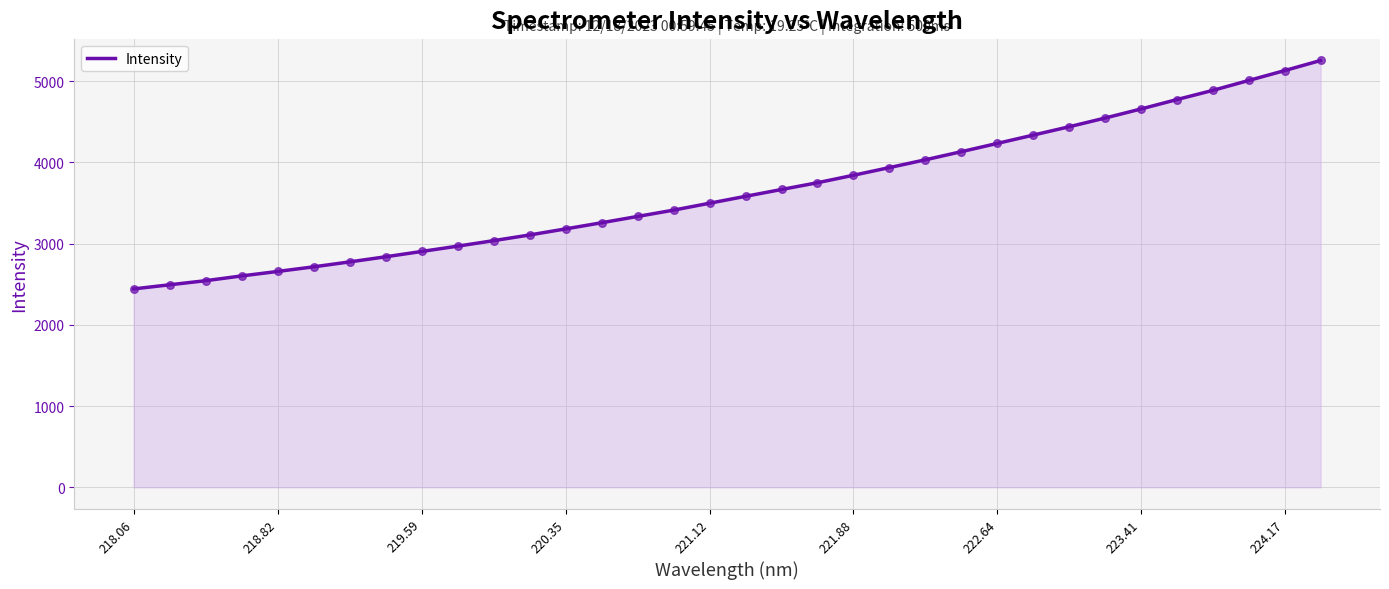

What is the greatest value displayed?

5254.0